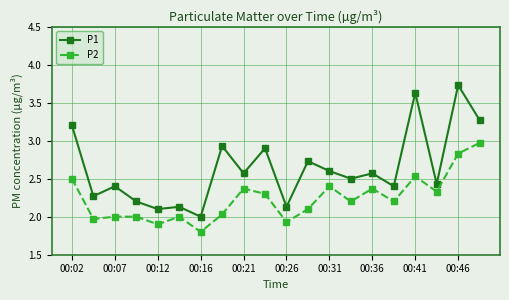

What is the minimum value shown in the chart?

1.8